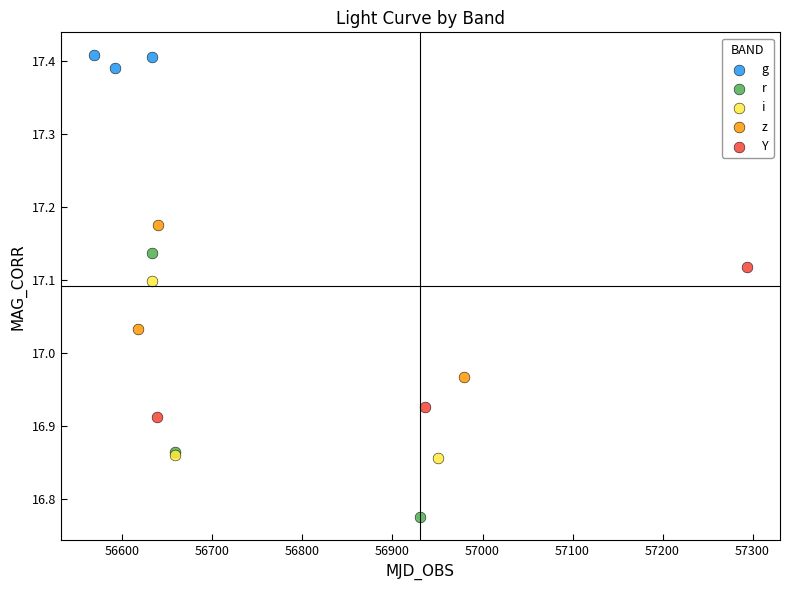

Which series has the largest Y range (max minus min)?

r